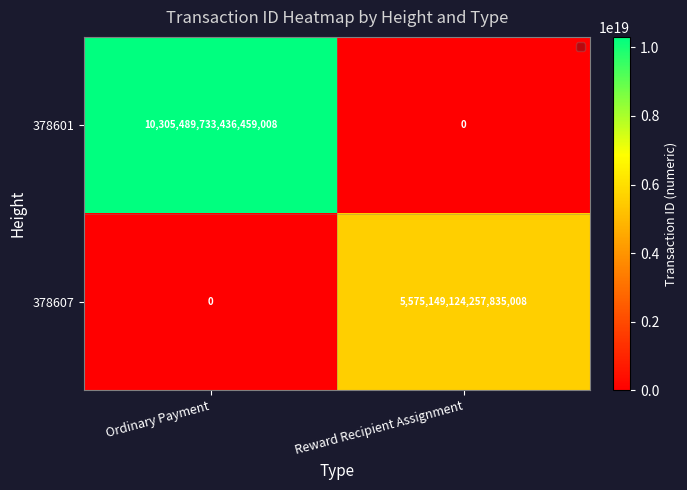

How many data points does each series have?

2